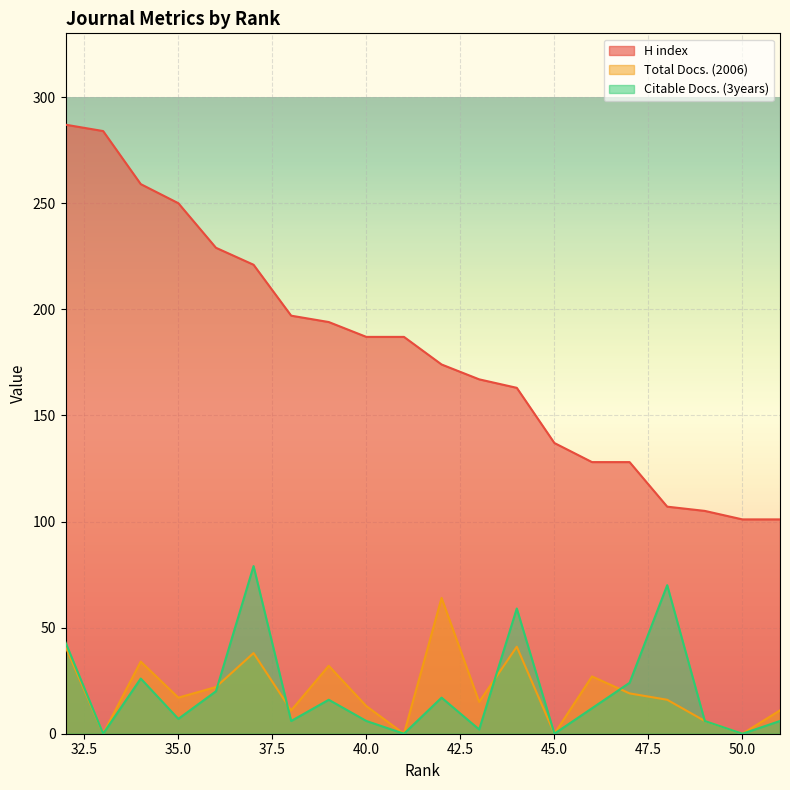

The value of Total Docs. (2006) at 50 is -32. True or false?

False